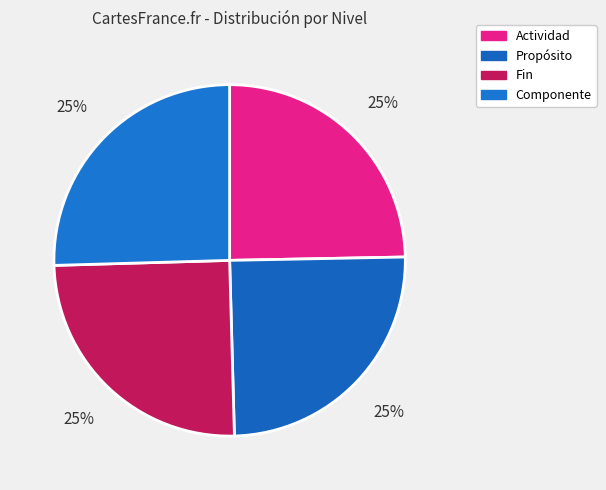

Is there any slice that represents more than half of the pie?

No